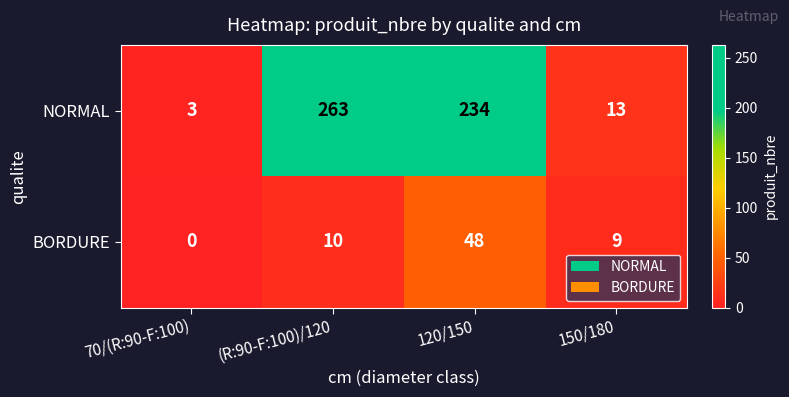

What is the spread (max minus min) of values at 70/(R:90-F:100)?

3